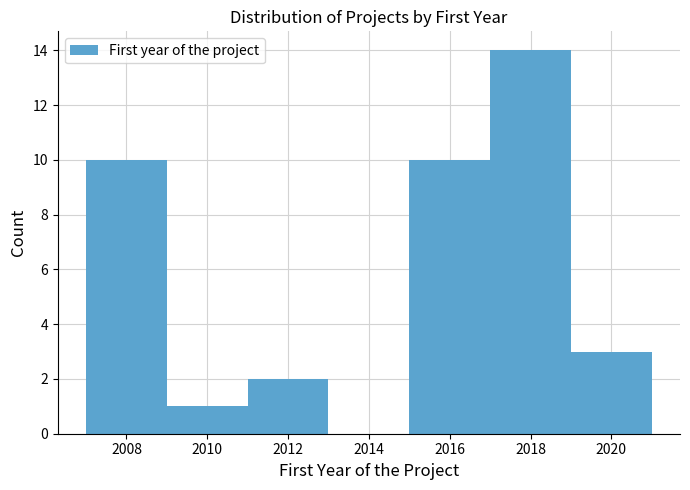

Which range on the x-axis has the tallest bar?

2017 to 2019